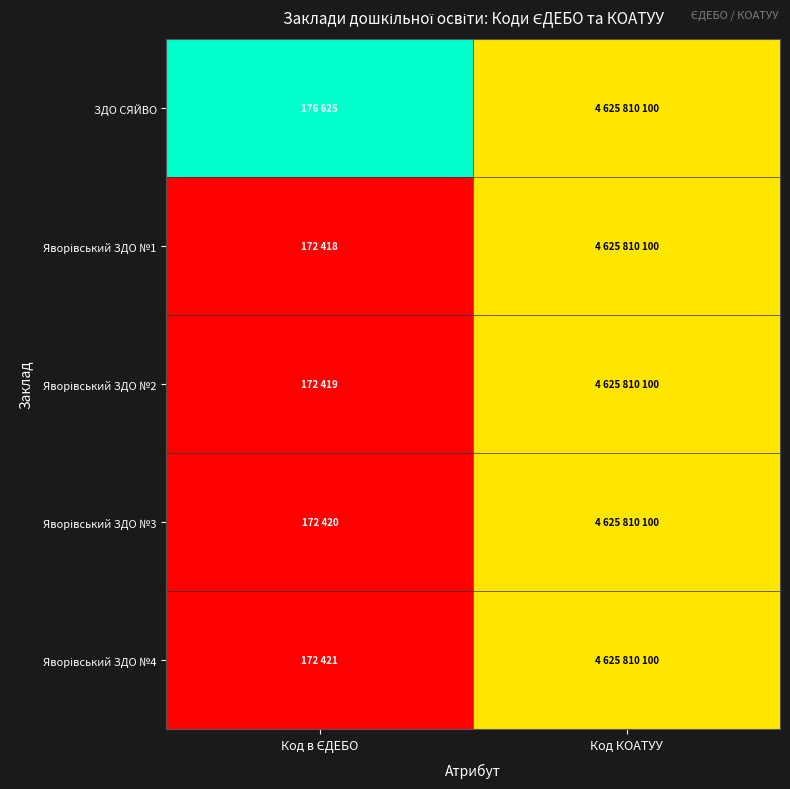

Which series has the largest range (max minus min)?

ЗДО СЯЙВО